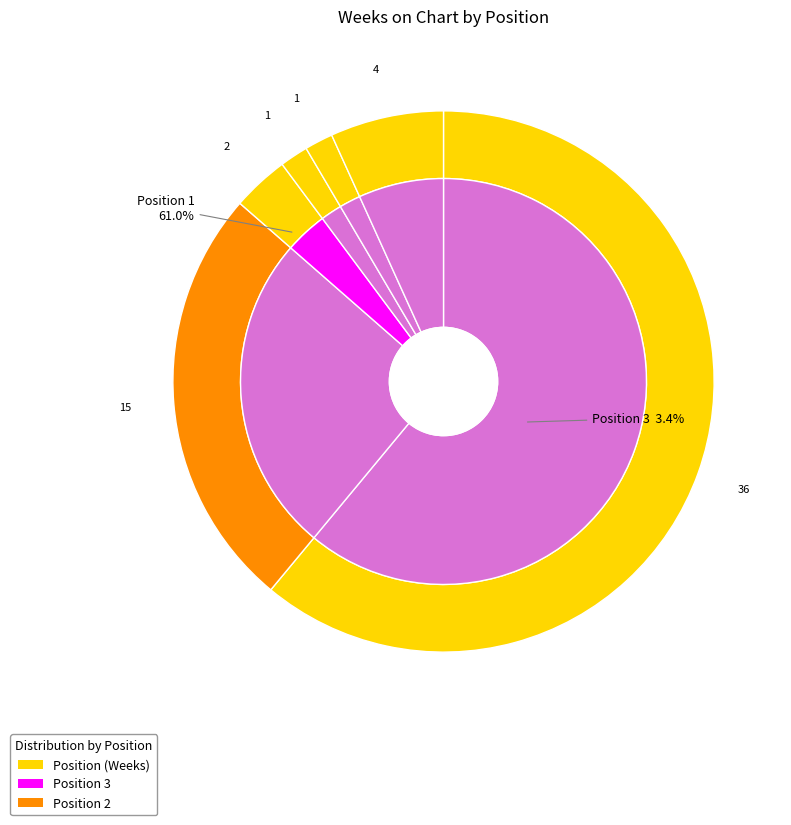

What percentage is NOT represented by 5?

98.3%